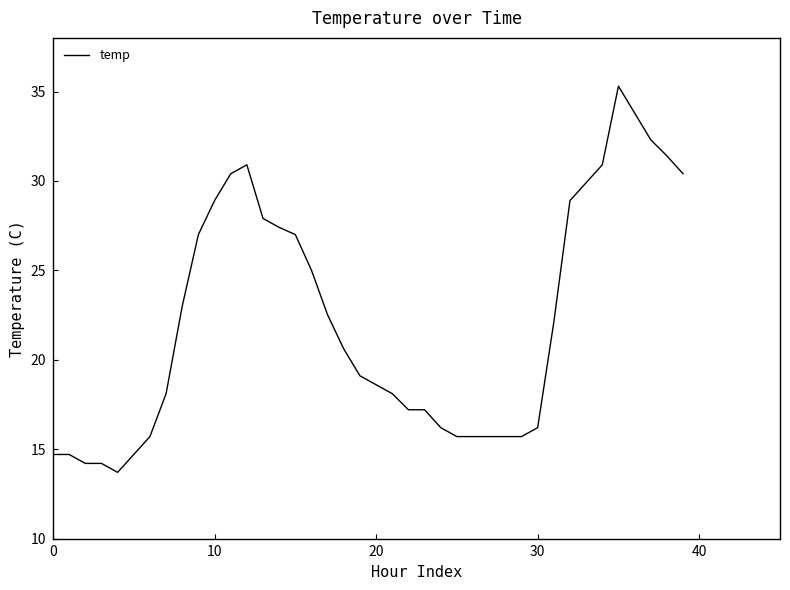

What is the smallest value displayed?

13.7